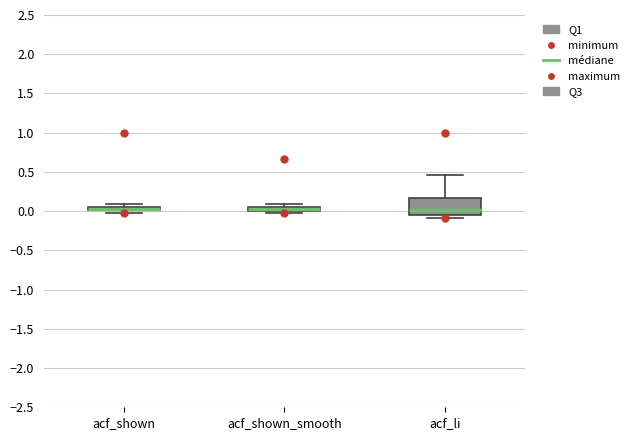

Where is the upper edge of the box for acf_shown_smooth on the y-axis? The values are not printed on the chart, so give them approximately, as read against the axis.

0.05